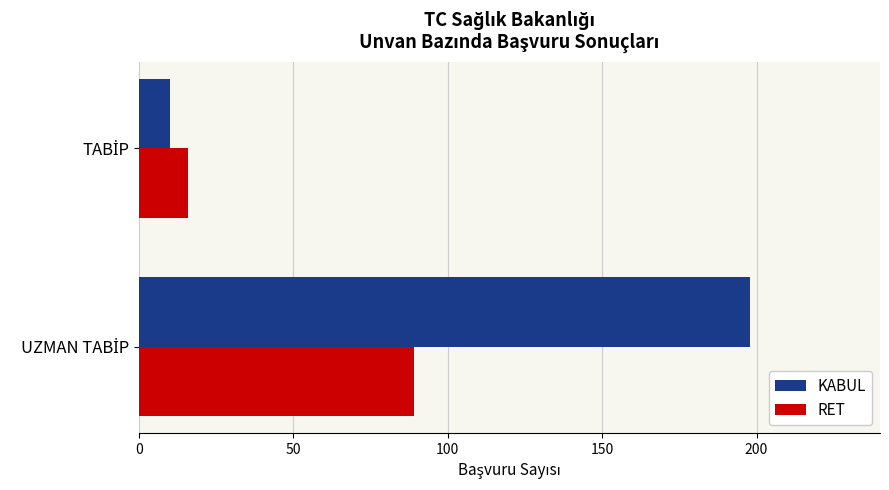

Which series has the largest total across all categories?

KABUL